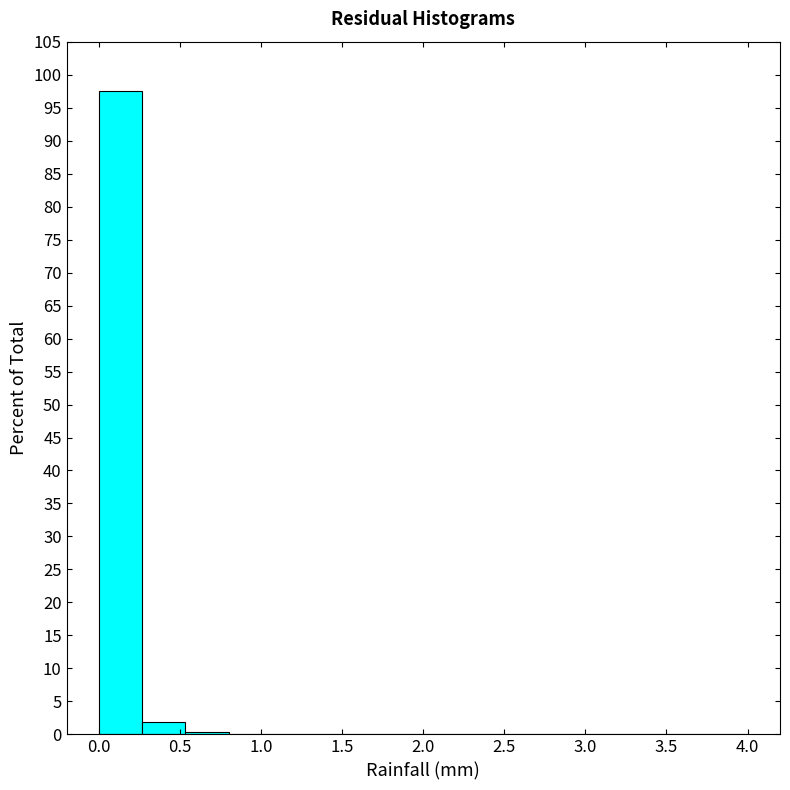

Reading left to right, list every bar in this chart as the range it spans on the x-axis followed by its height. Neither the bar edges nor the heights are printed on the chart, so give them approximately, as read against the axes.

0.00 to 0.25: 97.5
0.25 to 0.55: 2.0
0.55 to 0.80: under 0.5
0.80 to 1.05: 0
1.05 to 1.35: 0
1.35 to 1.60: 0
1.60 to 1.85: 0
1.85 to 2.15: under 0.5
2.15 to 2.40: 0
2.40 to 2.65: 0
2.65 to 2.95: 0
2.95 to 3.20: 0
3.20 to 3.45: 0
3.45 to 3.75: 0
3.75 to 4.00: under 0.5